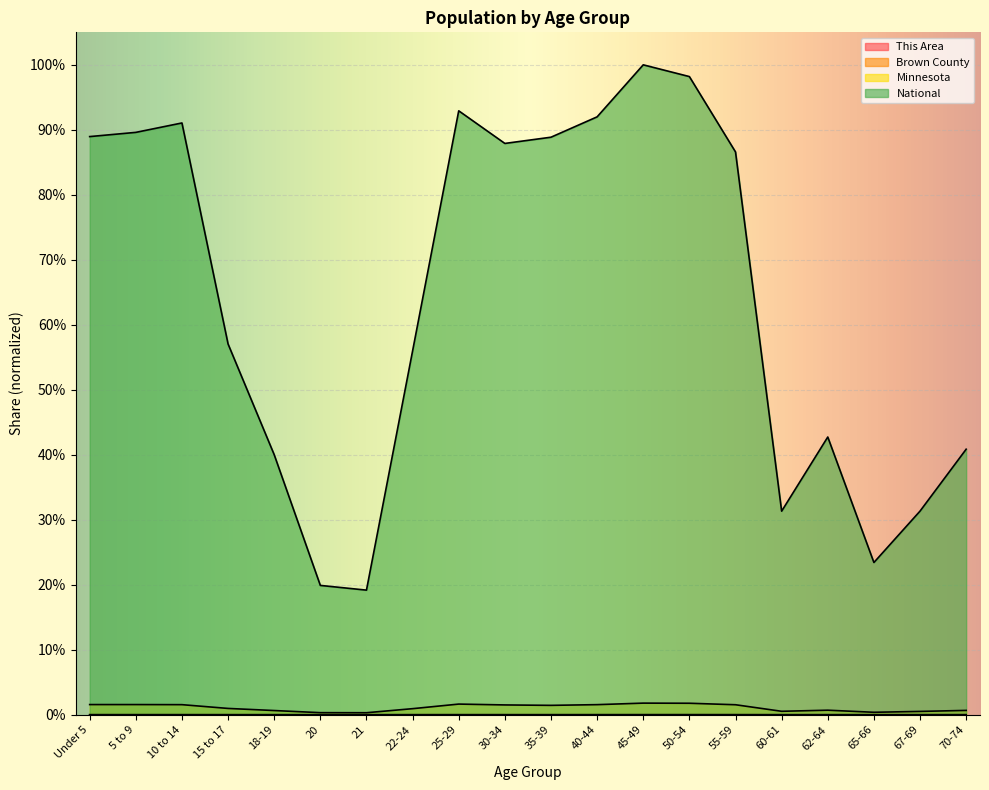

What are all the series names shown in the legend?

This Area, Brown County, Minnesota, National